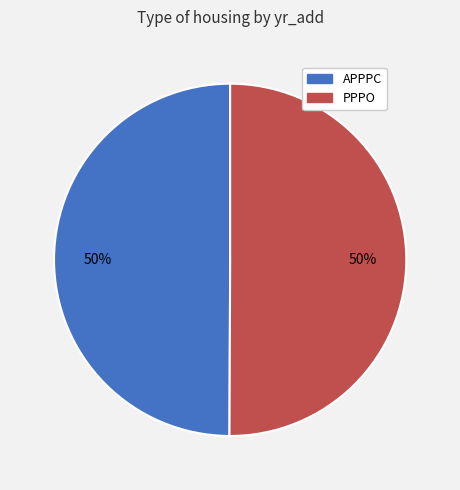

Do PPPO and APPPC together represent more than half of the pie?

Yes